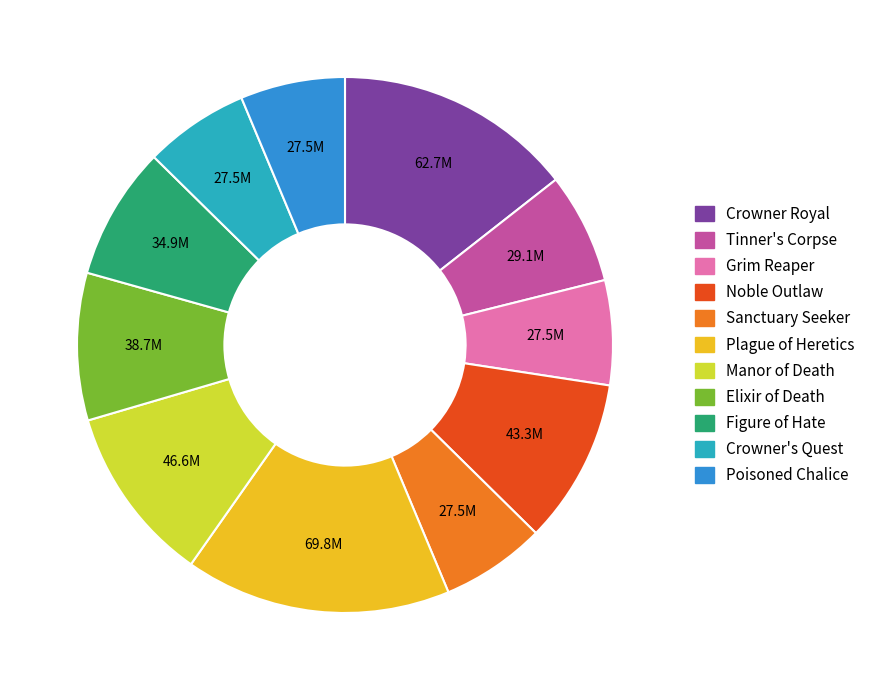

Which has a higher value, Tinner's Corpse or Elixir of Death?

Elixir of Death